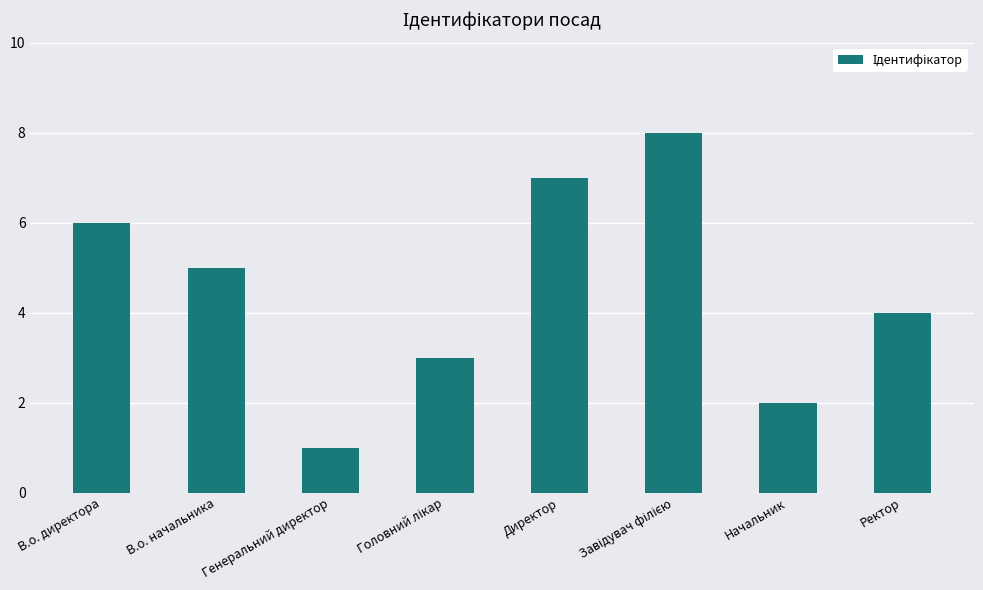

What is the ratio of the value at Ректор to the value at В.о. директора?

0.7